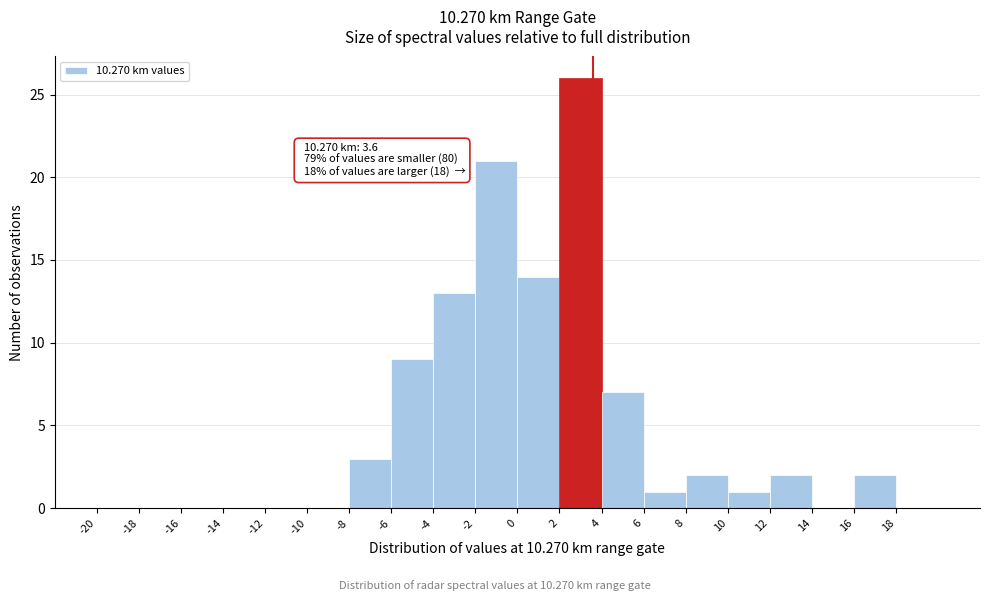

Which range on the x-axis has the tallest bar?

2 to 4